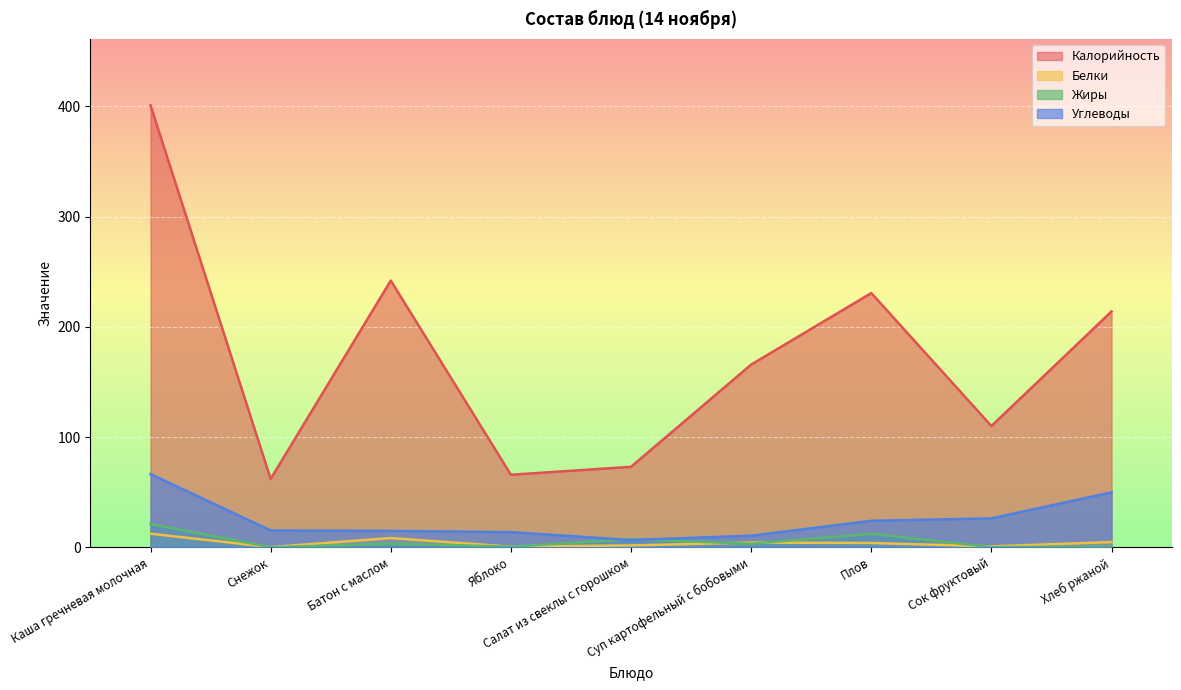

What is the value of the Калорийность point at the 8th from the left?

110.0